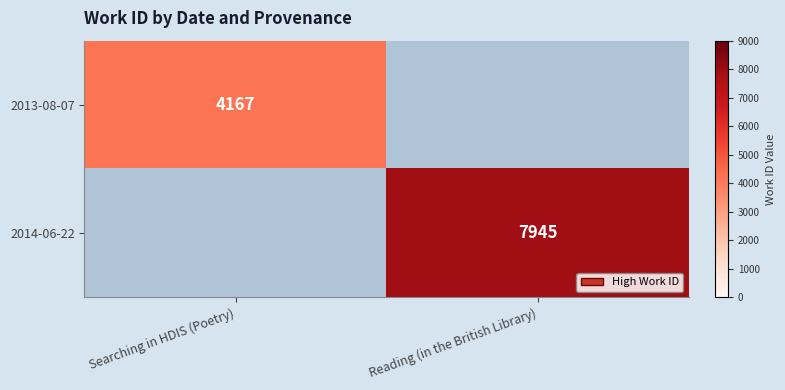

The value of 2013-08-07 at Searching in HDIS (Poetry) is 2376. True or false?

False